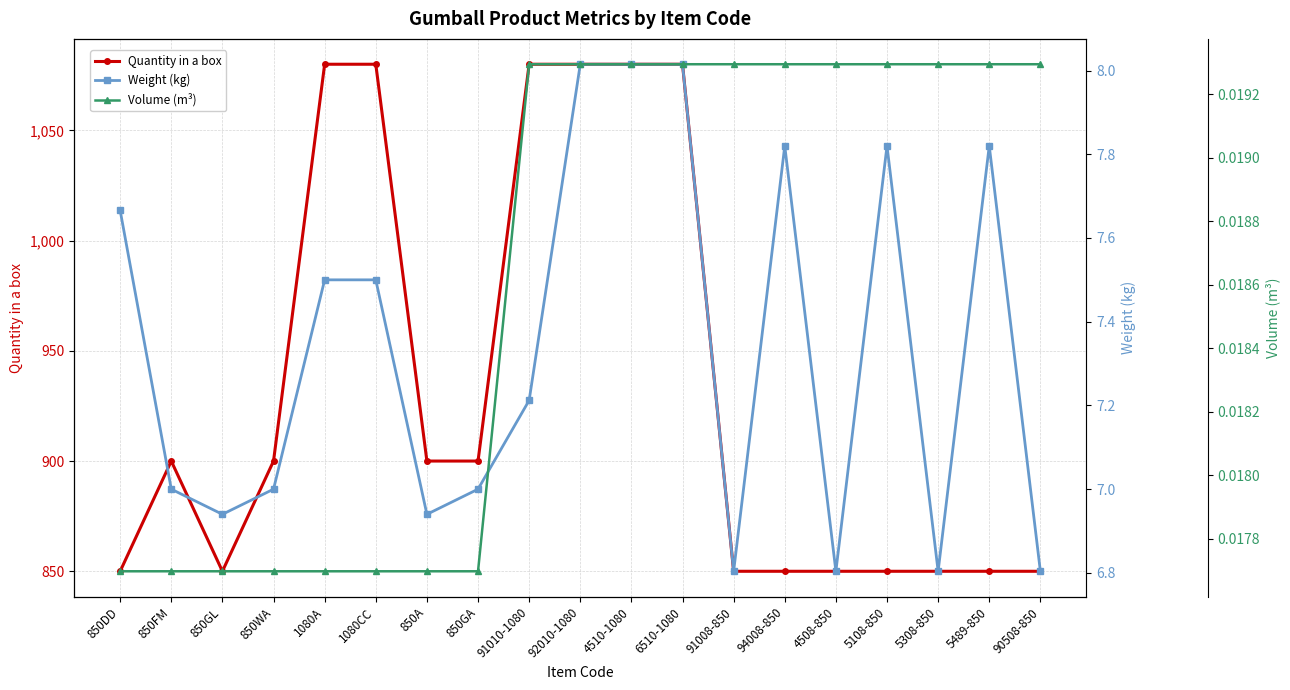

What is the sum of all Weight (kg) values?

139.5